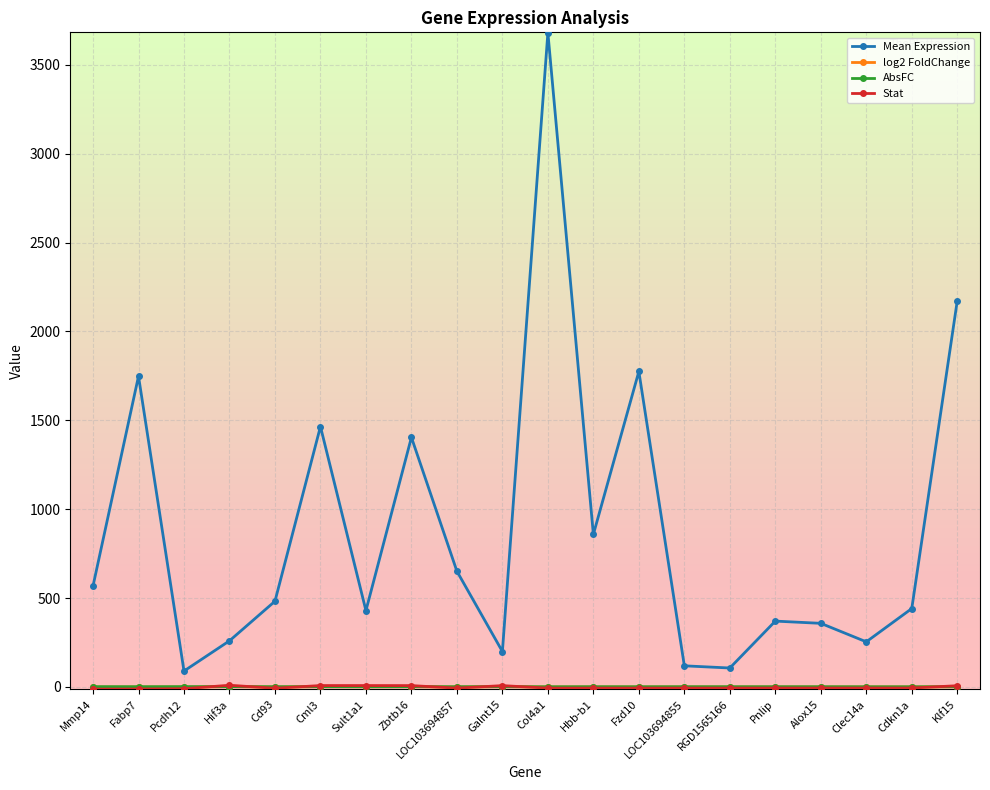

The value of Mean Expression at LOC103694857 is 650.7. True or false?

True